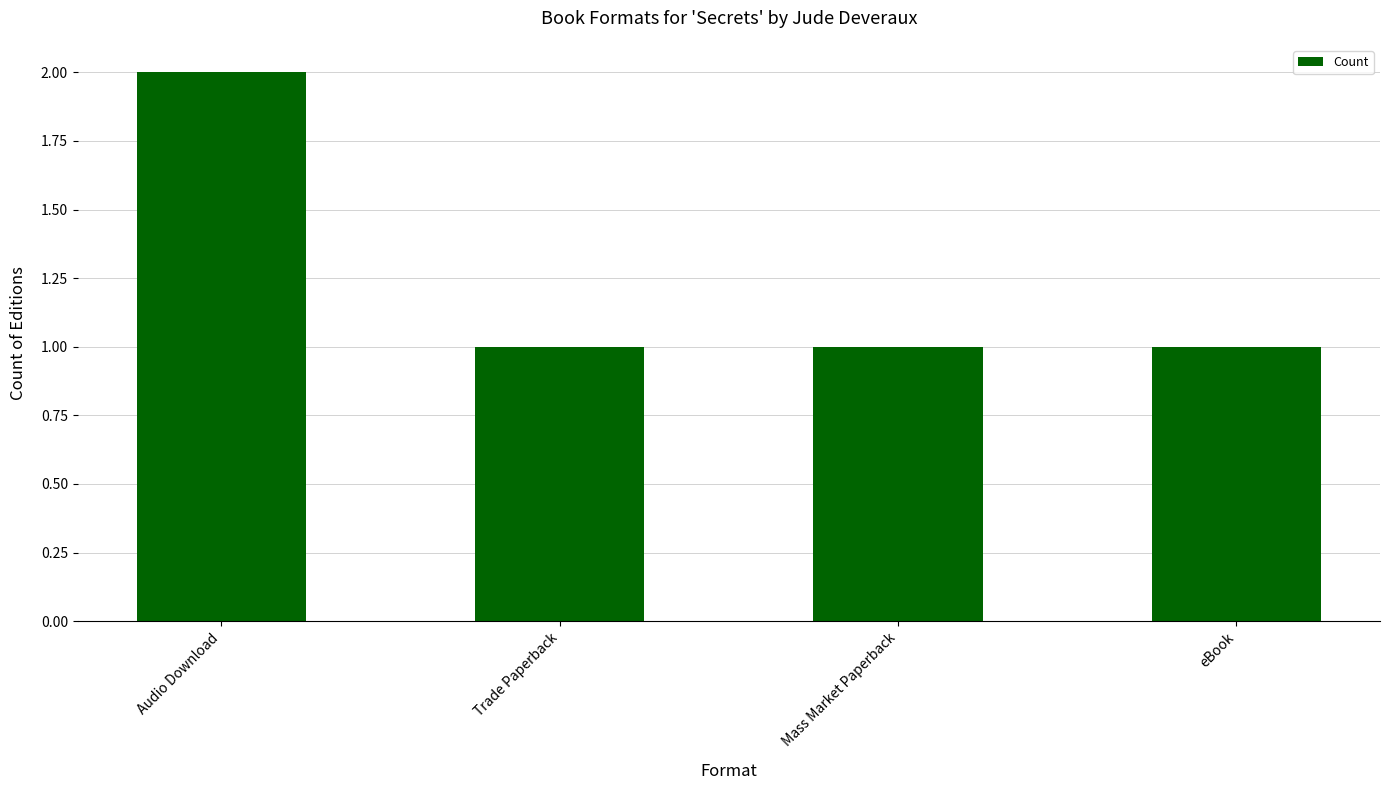

What is the label of the 4th bar from the right?

Audio Download